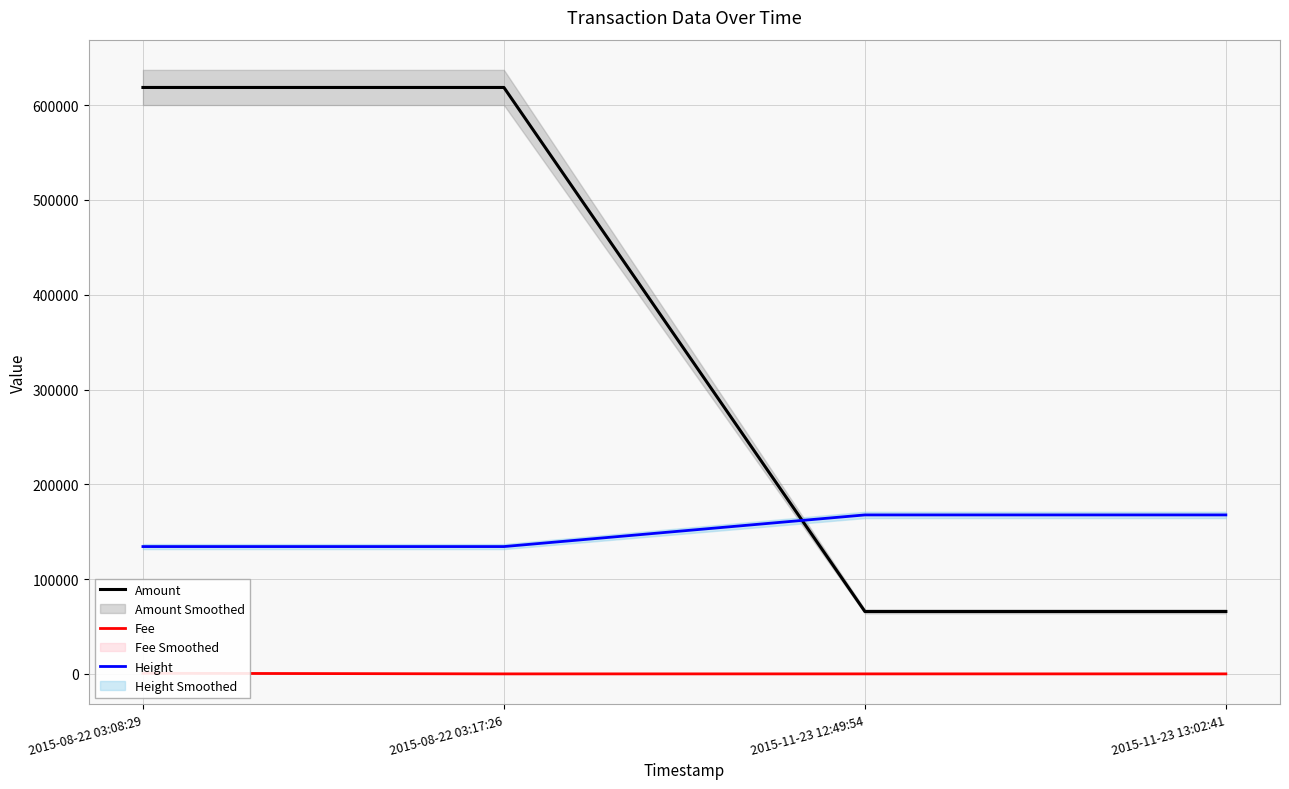

True or false: Height has a value of 177249 at 2015-08-22 03:08:29.

False